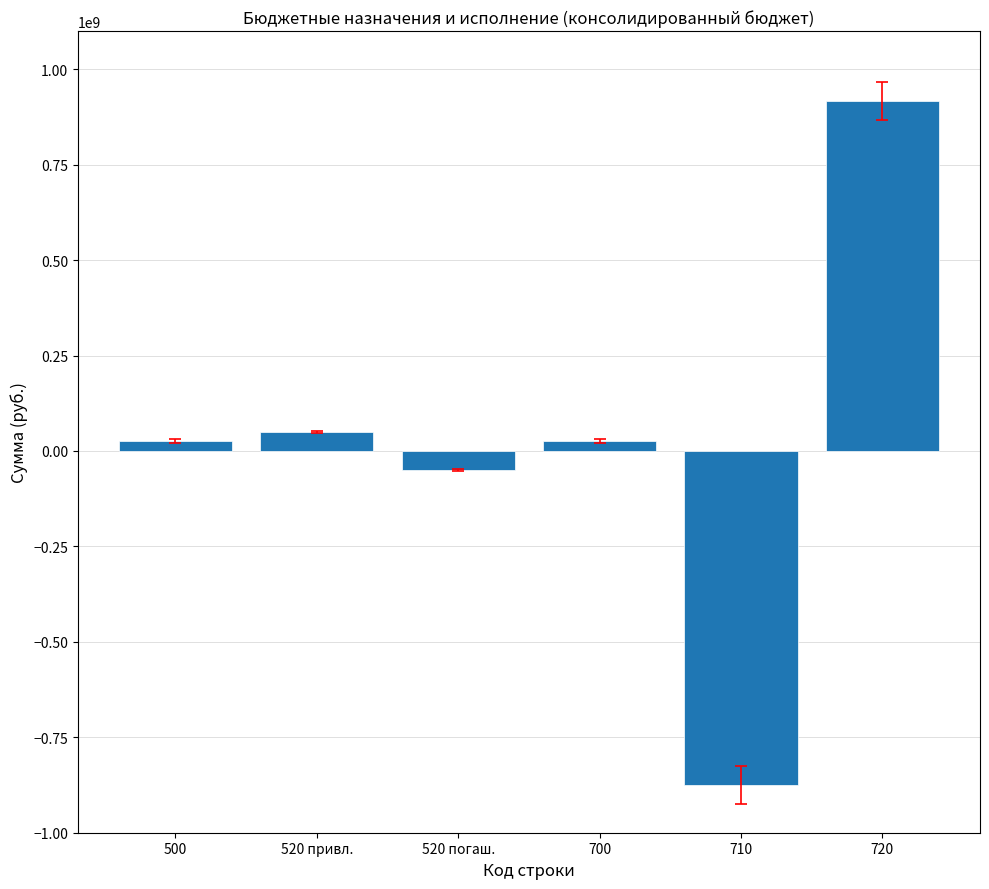

How many series are shown in this chart?

1